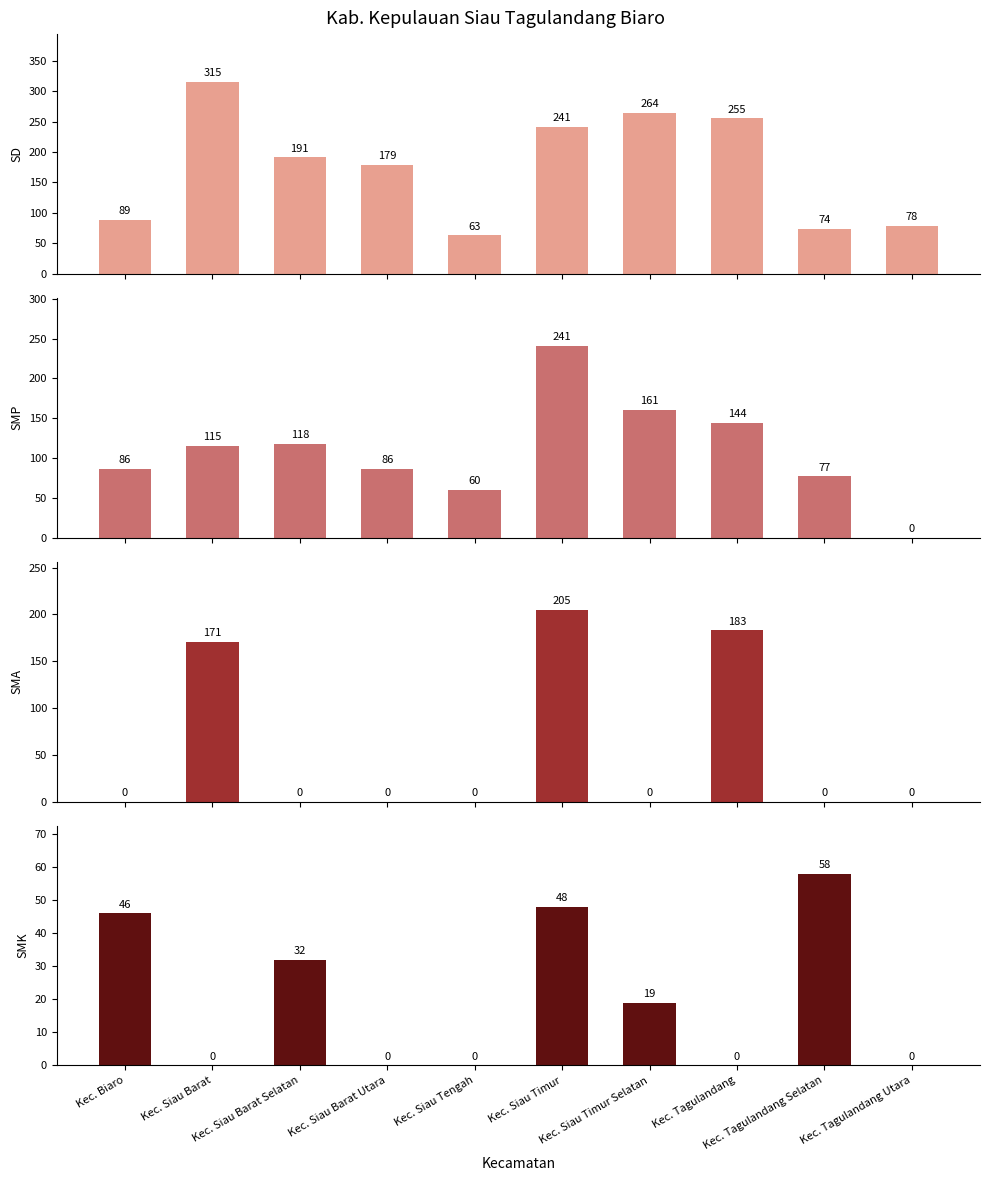

What is the difference between the second highest and minimum values in the SD series?

201